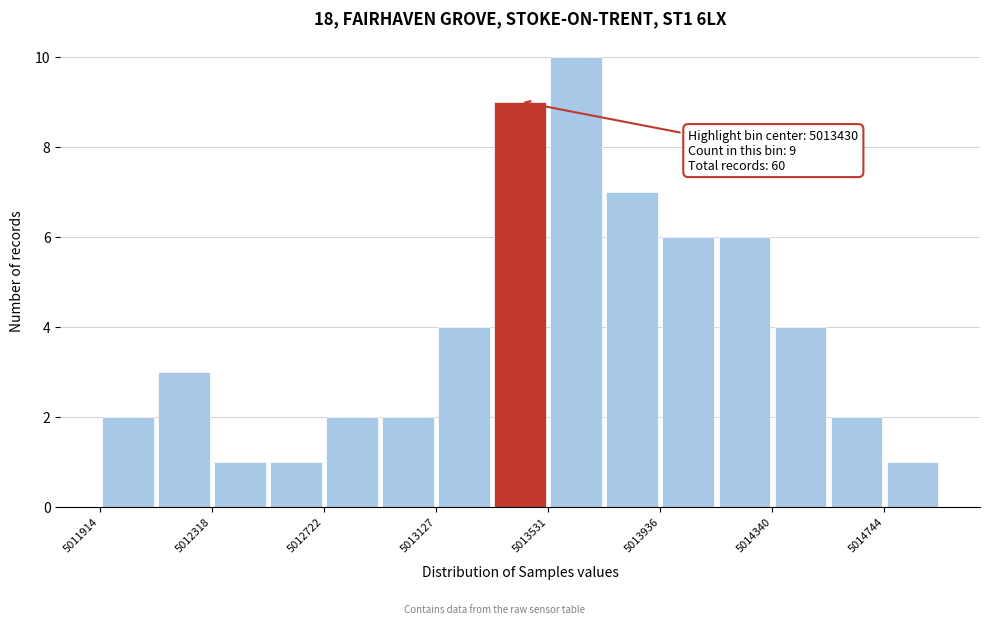

Which range on the x-axis has the tallest bar?

5013550 to 5013750